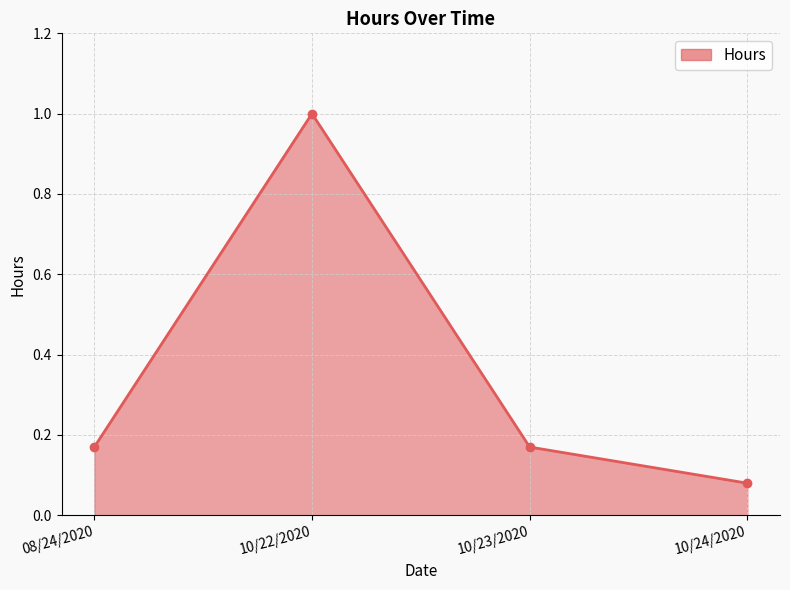

What position from the left is 10/23/2020?

3